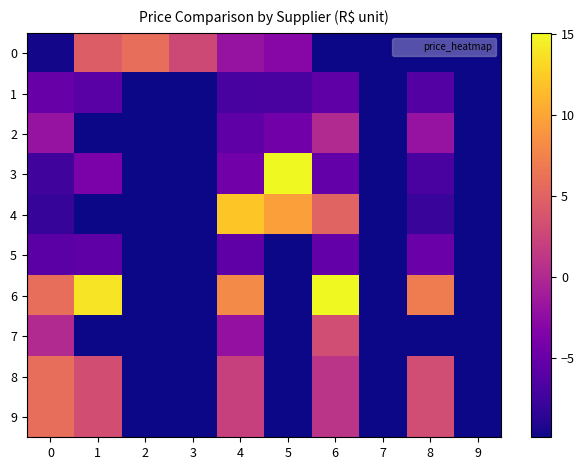

What is the total value across all series at 3?

-86.5